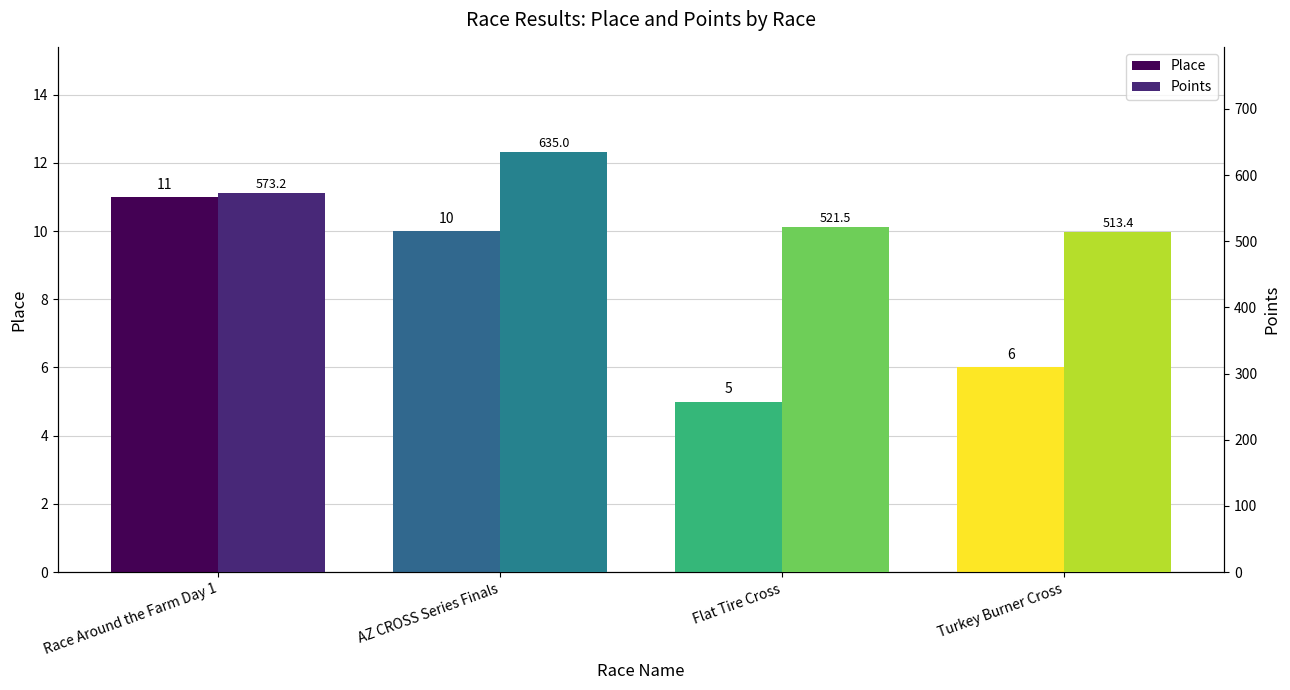

Between Race Around the Farm Day 1 and AZ CROSS Series Finals, which is larger?

Race Around the Farm Day 1